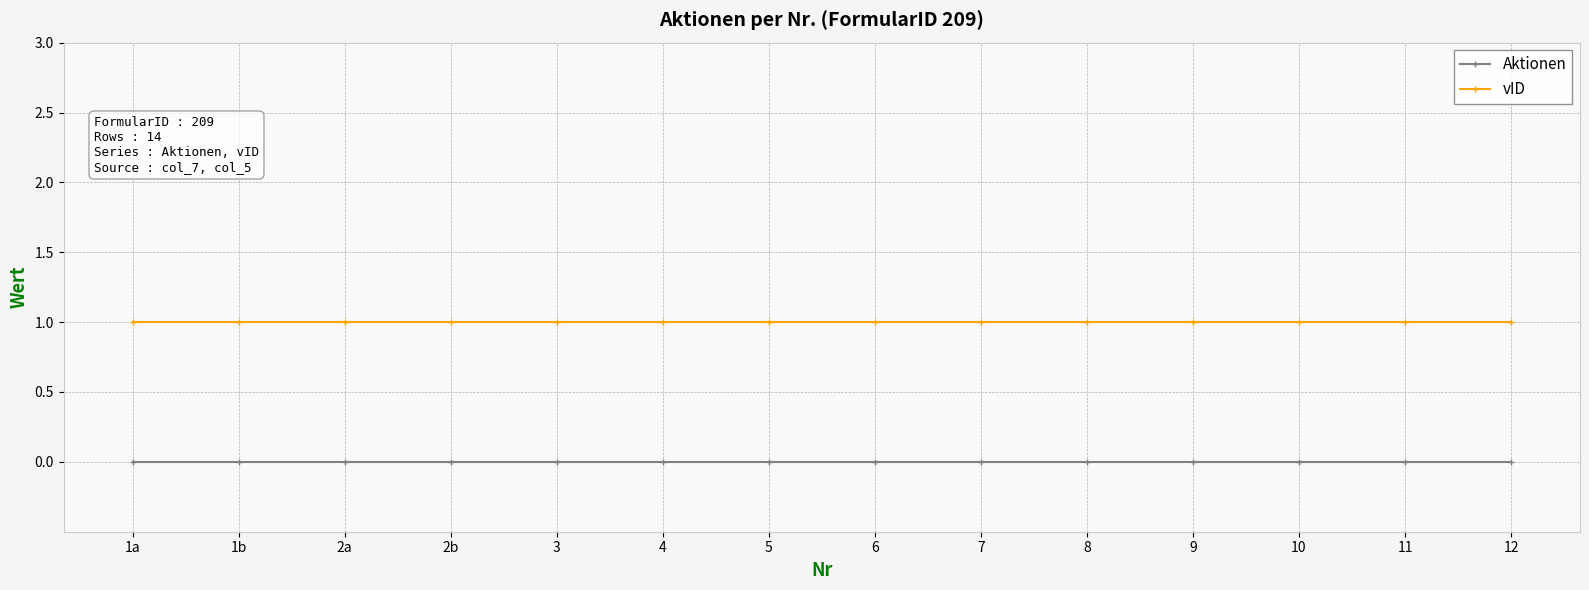

Read the vID value at 2b.

1